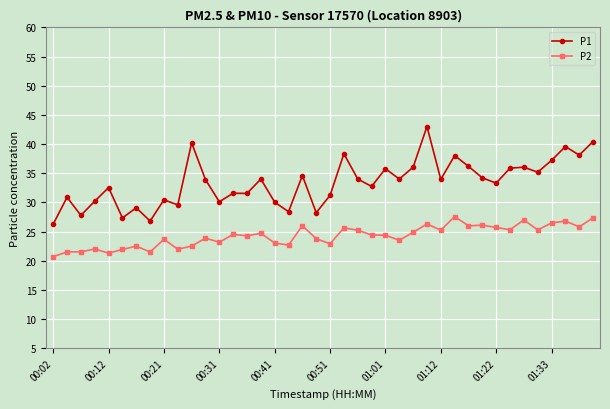

What is the value of the P2 point at the 40th from the left?

27.4